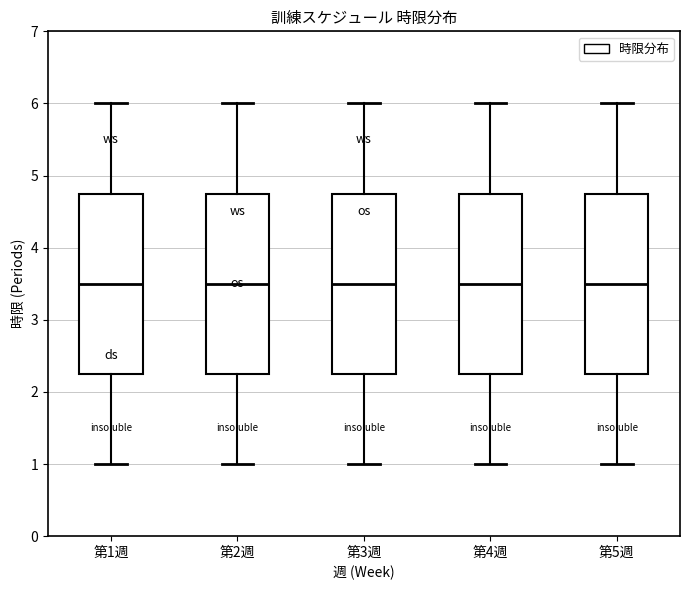

Where is the lower edge of the box for 第1週 on the y-axis? The values are not printed on the chart, so give them approximately, as read against the axis.

2.3